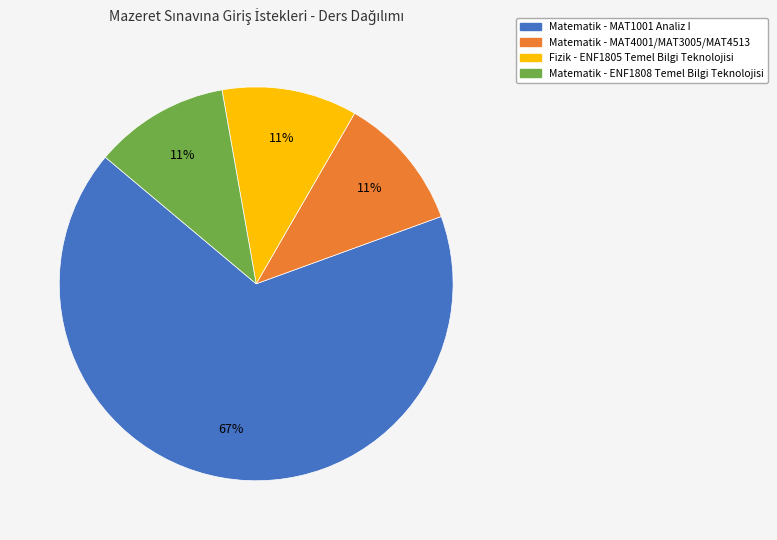

To the nearest percent, what is the average slice percentage?

25%